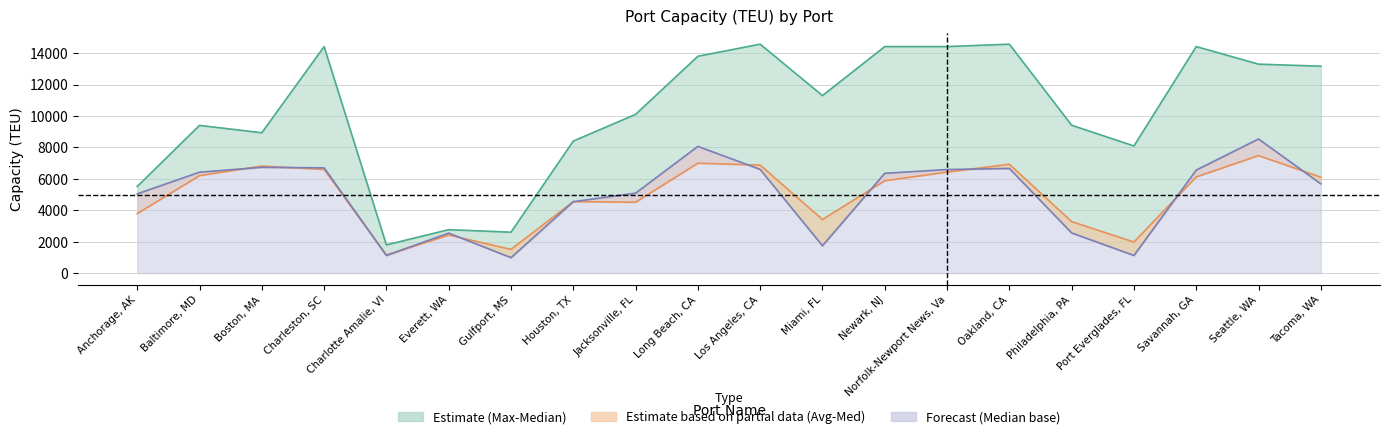

How many data points in Max are less than 11294?

10